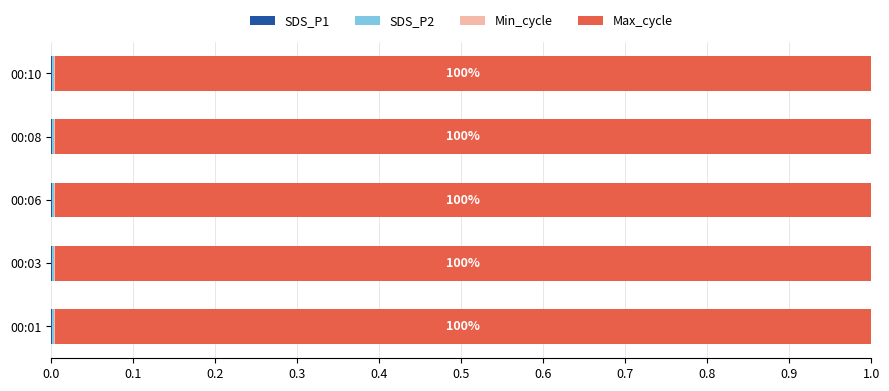

How many distinct data groups are displayed?

4